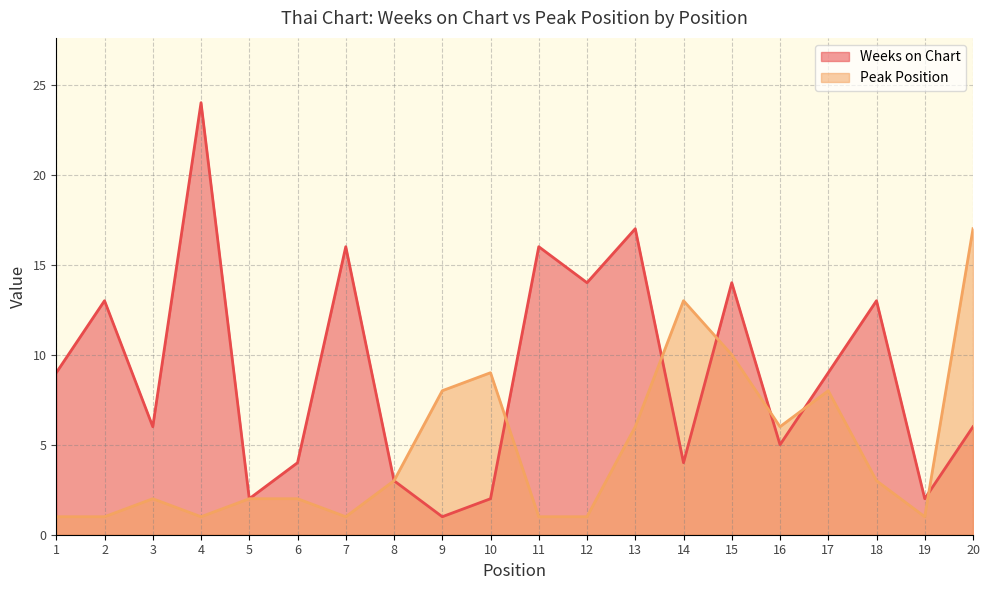

At which label does Peak Position first exceed 3?

9